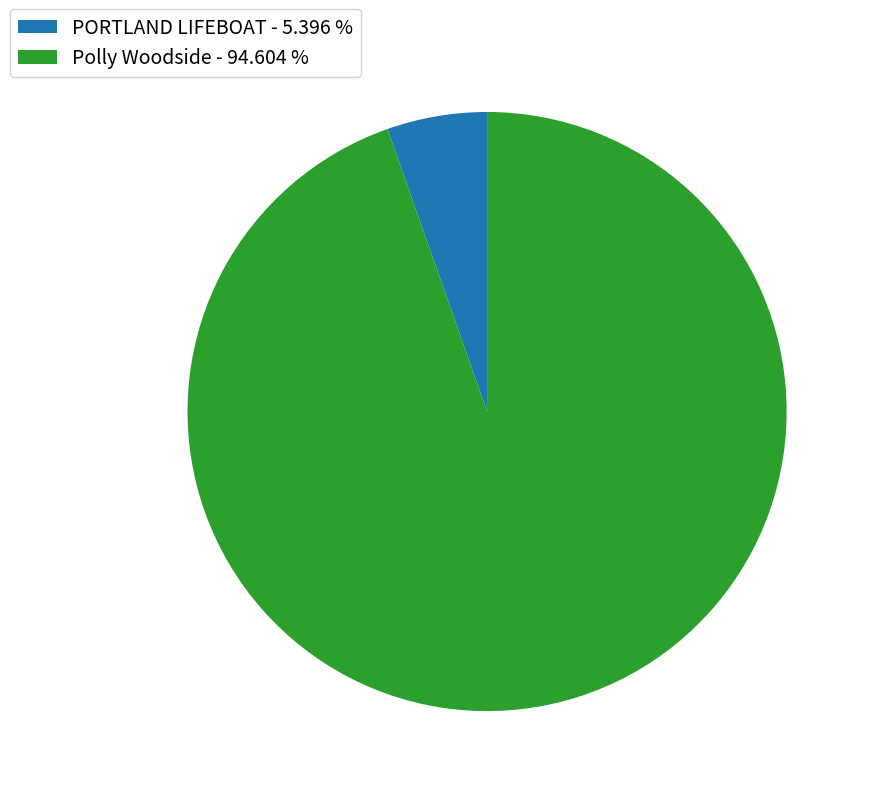

Which has a higher value, Polly Woodside or PORTLAND LIFEBOAT?

Polly Woodside